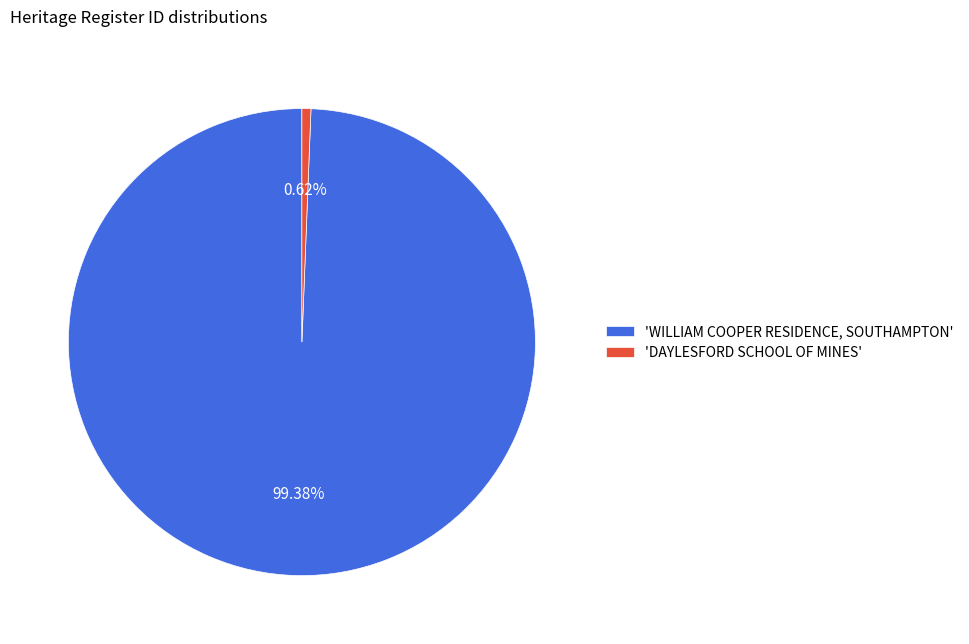

To the nearest percent, what is the difference between the largest and smallest slice percentages?

99%